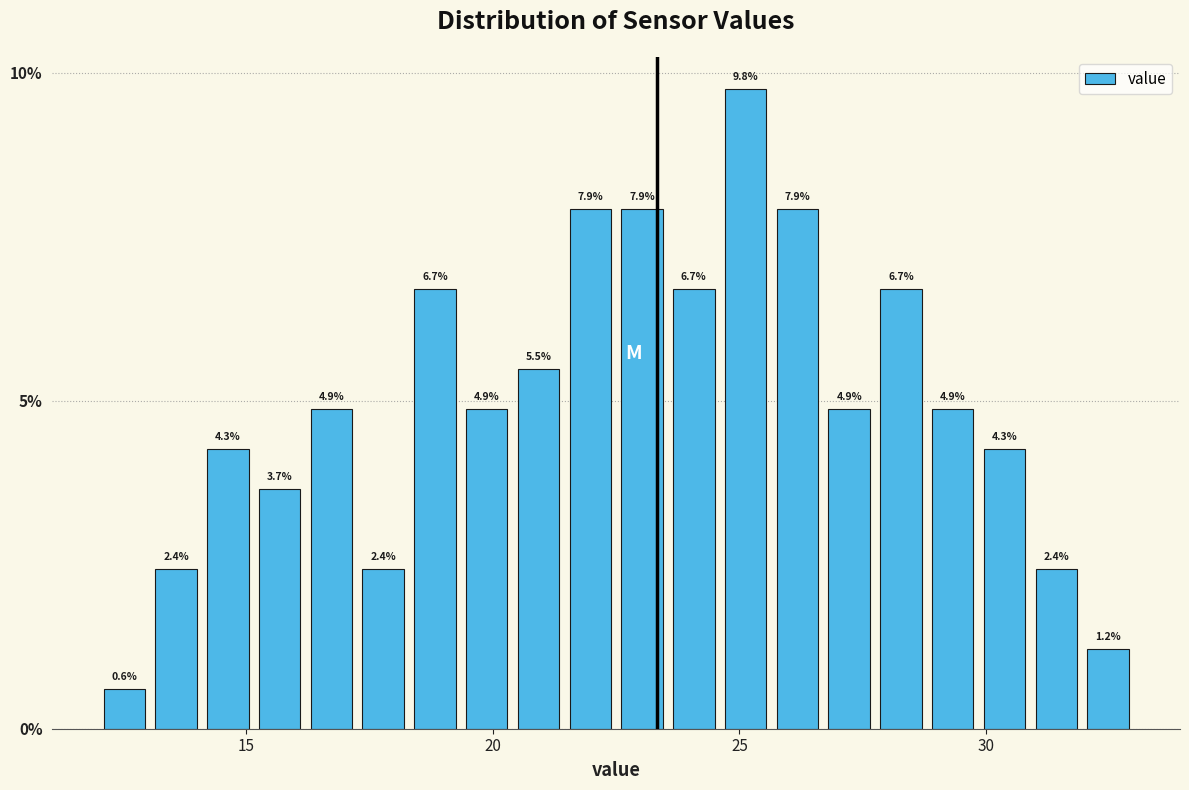

Around what value on the x-axis is the tallest bar? Give the approximate position of its centre, as read against the axis.

25.0